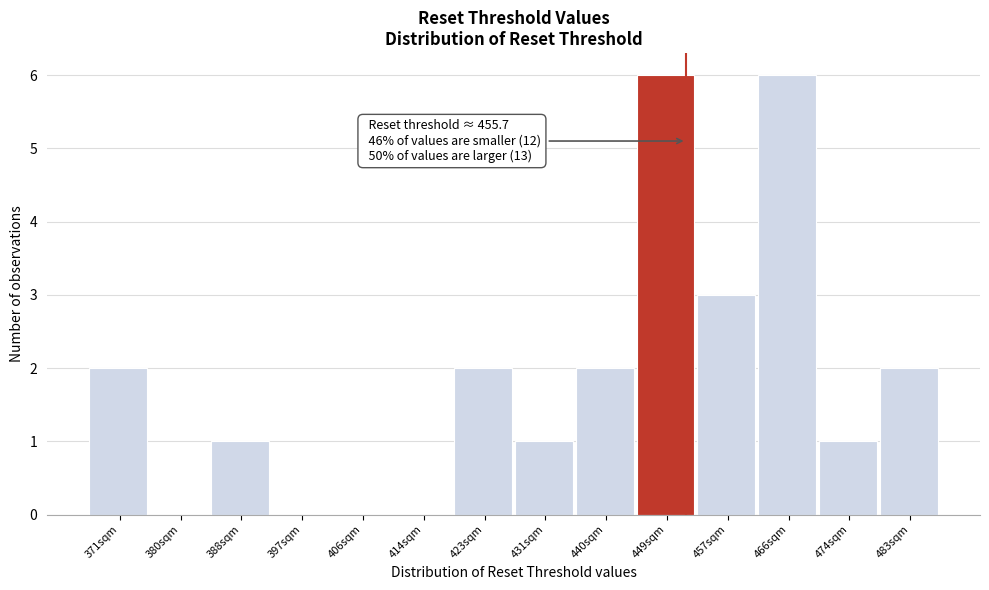

Reading right to left, extract all data points from this chart.

483sqm=2	474sqm=1	466sqm=6	457sqm=3	449sqm=6	440sqm=2	431sqm=1	423sqm=2	414sqm=0	406sqm=0	397sqm=0	388sqm=1	380sqm=0	371sqm=2